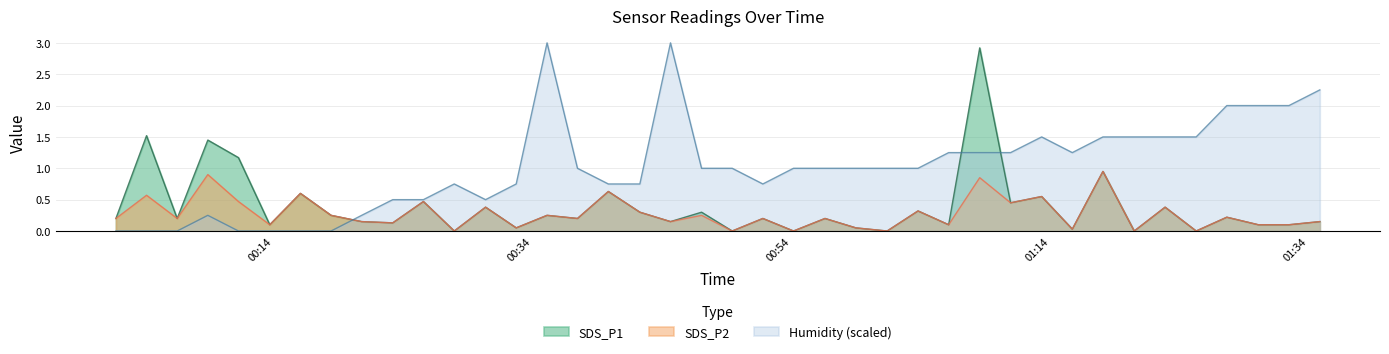

Between 2021/07/10 00:25:36 and 2021/07/10 00:59:00, which series saw the biggest shift?

Humidity